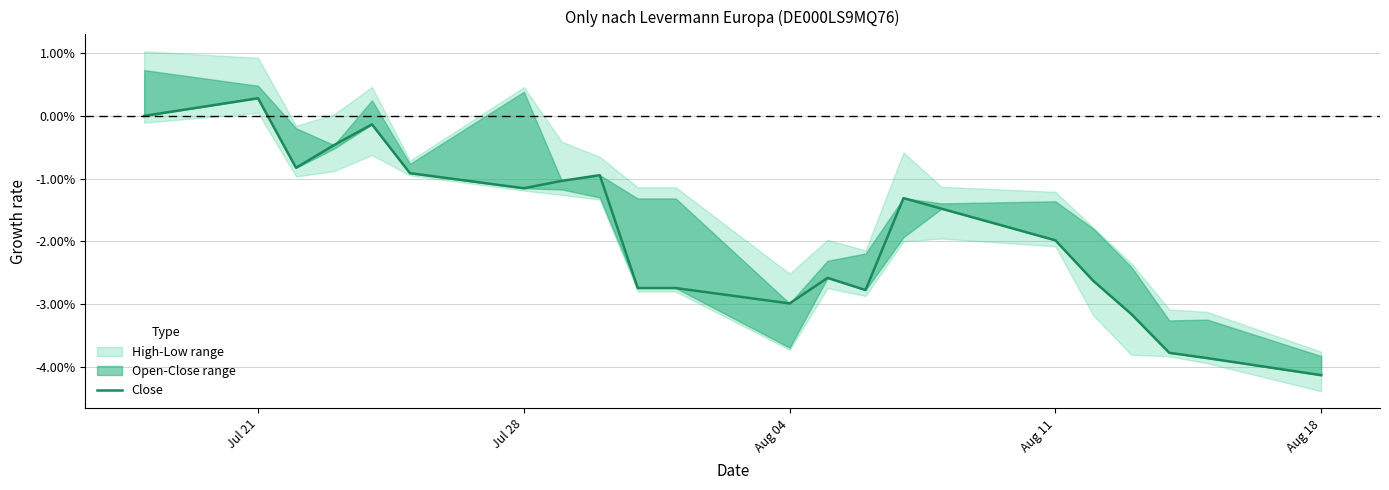

Is it true that the value at Aug 11 is -0.0?

False